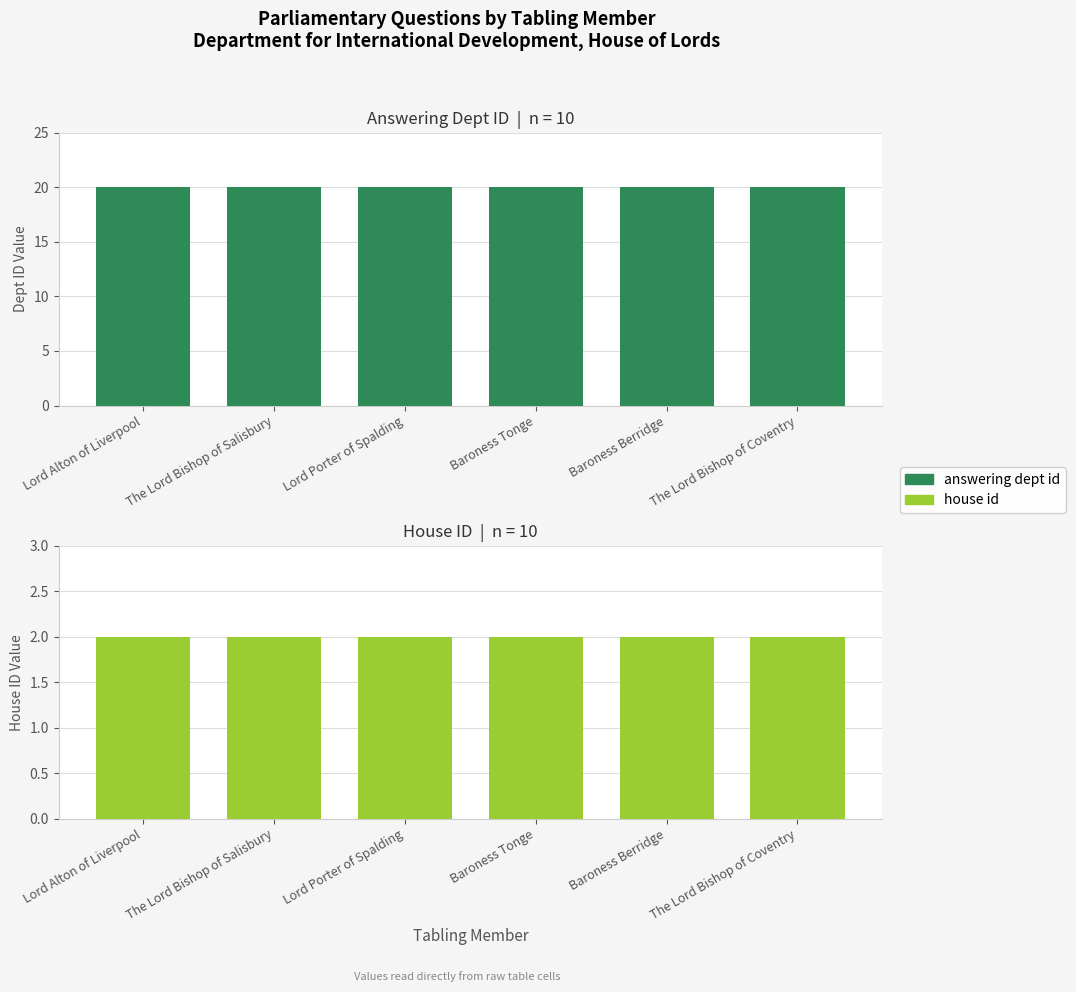

How many data points does each series have?

6